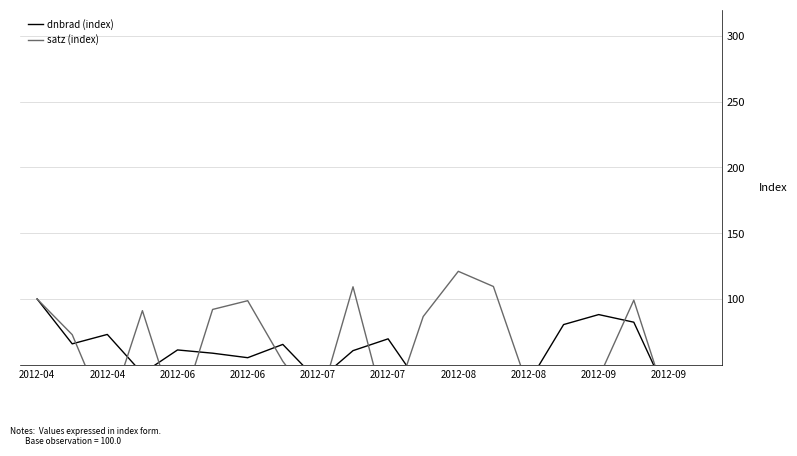

What is the spread (max minus min) of values at 2012-07?

20.5